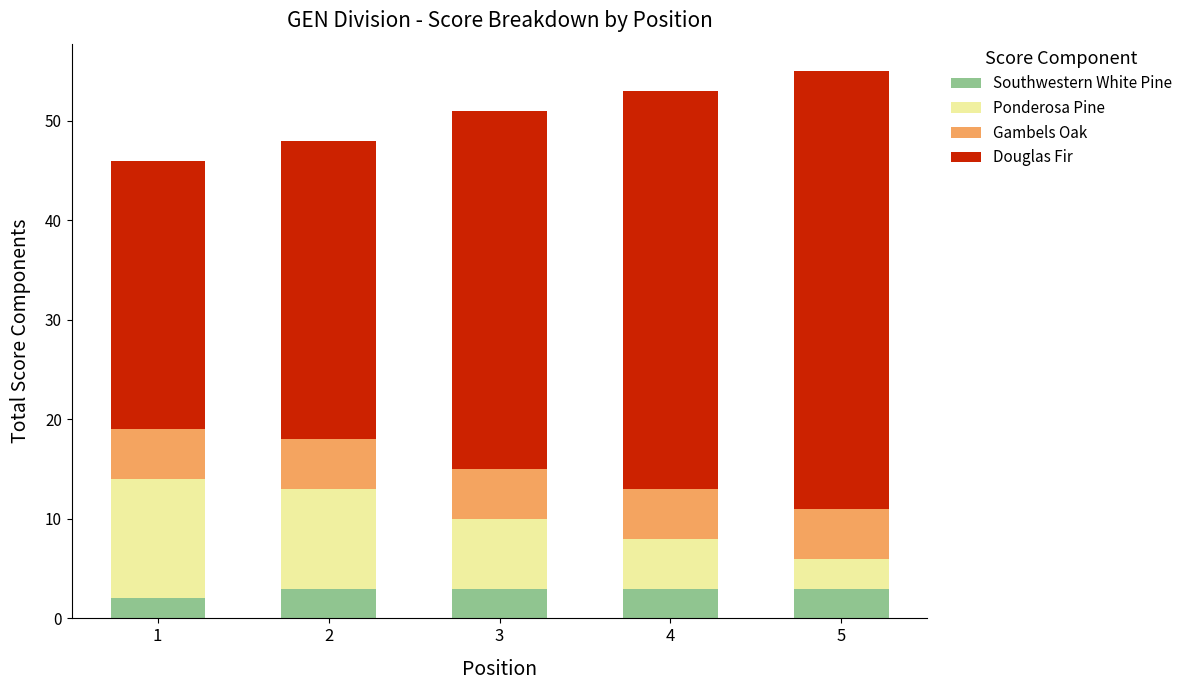

Count the number of categories in the chart.

5